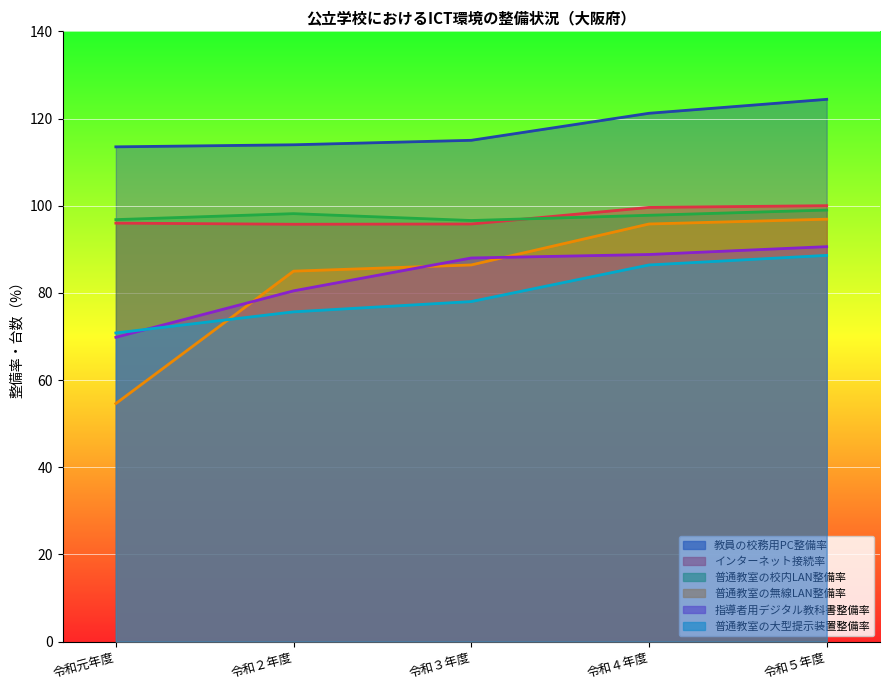

At which label does 指導者用デジタル教科書整備率 first exceed 88?

令和４年度